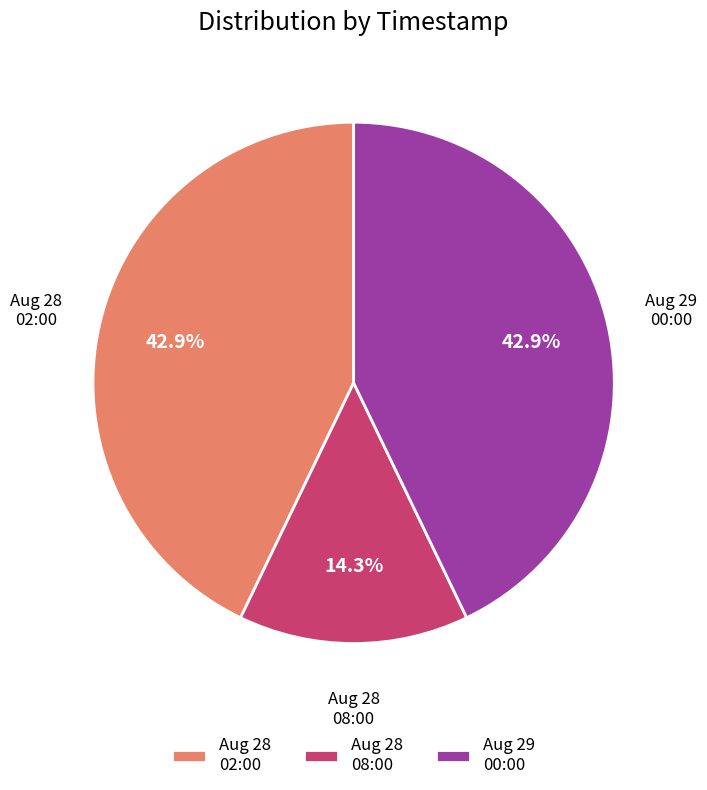

Does any single category account for the majority?

No